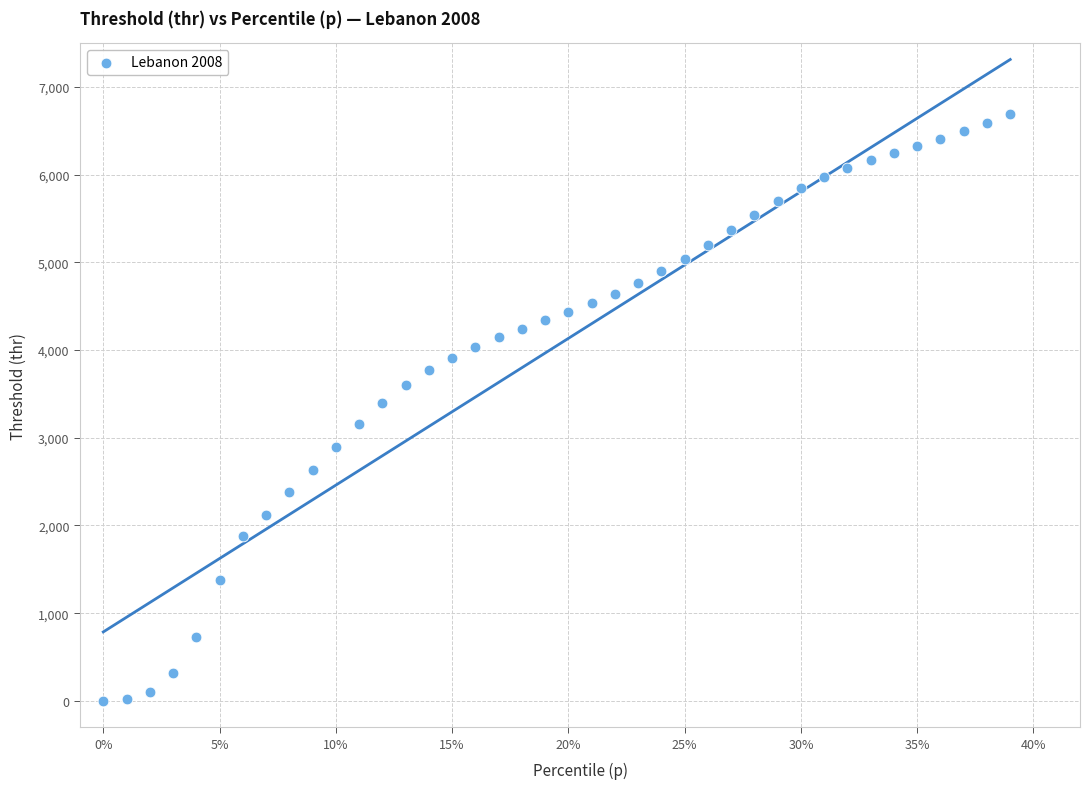

What is the range of Y values (max minus min)?

6685.5